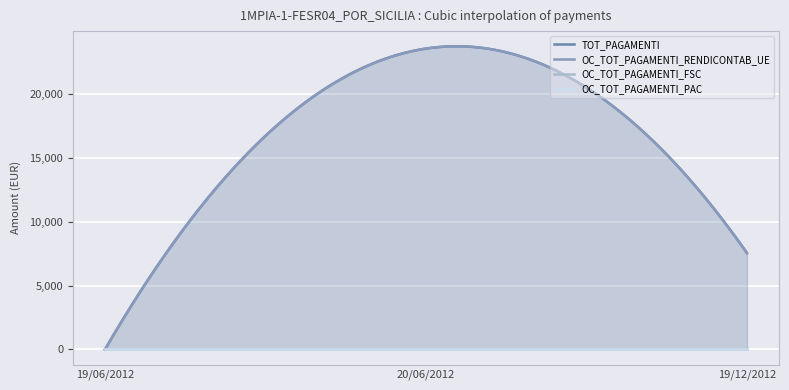

Reading right to left, what are all the values shown in this chart?

TOT_PAGAMENTI: 7546.6	23531.8	0.0
OC_TOT_PAGAMENTI_RENDICONTAB_UE: 7546.6	23531.8	0.0
OC_TOT_PAGAMENTI_FSC: 0.0	0.0	0.0
OC_TOT_PAGAMENTI_PAC: 0.0	0.0	0.0